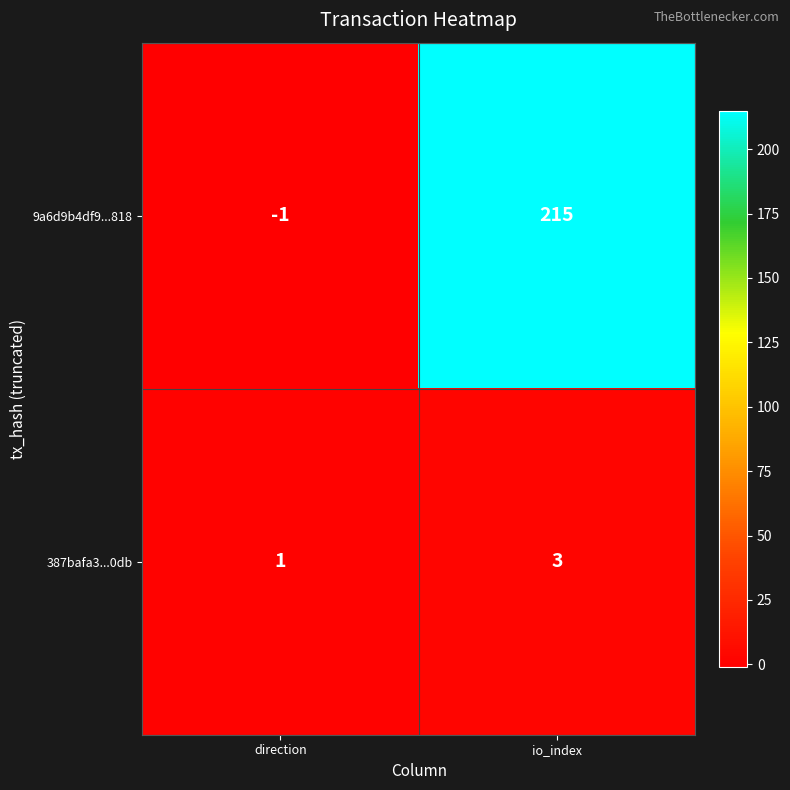

What is the total value across all series at io_index?

218